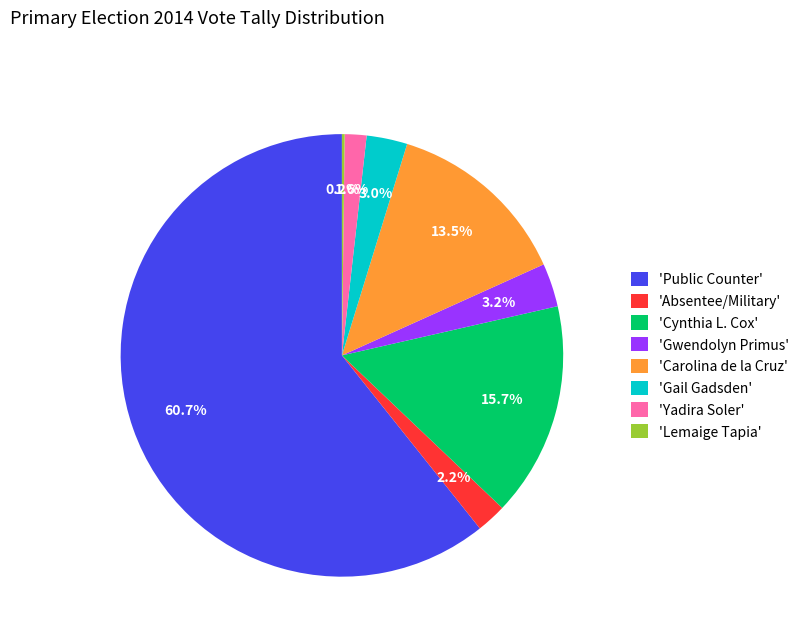

Which category accounts for the majority?

'Public Counter'